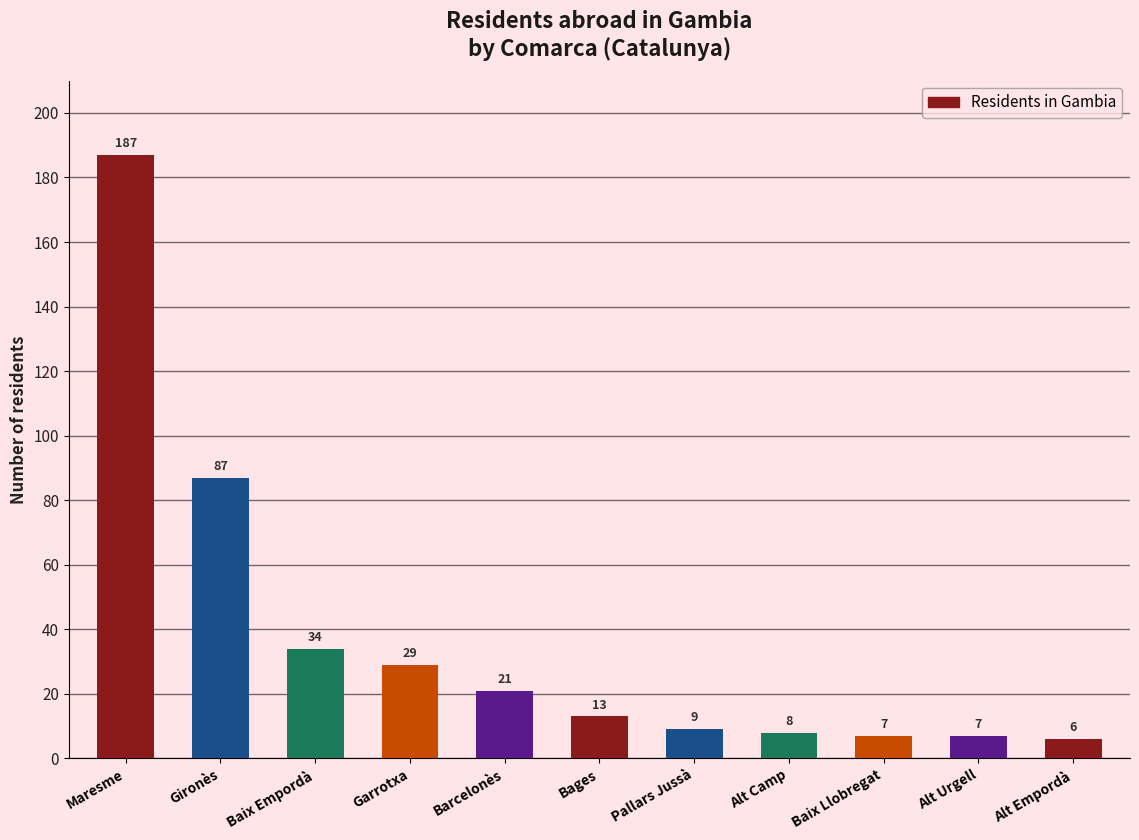

What is the label of the 6th bar from the right?

Bages